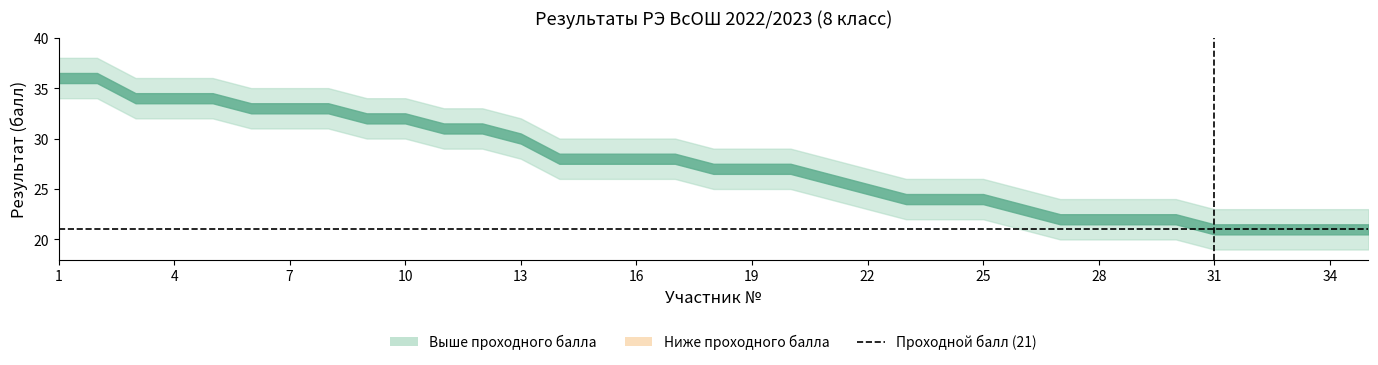

What is the value of the 8th point from the left?

33